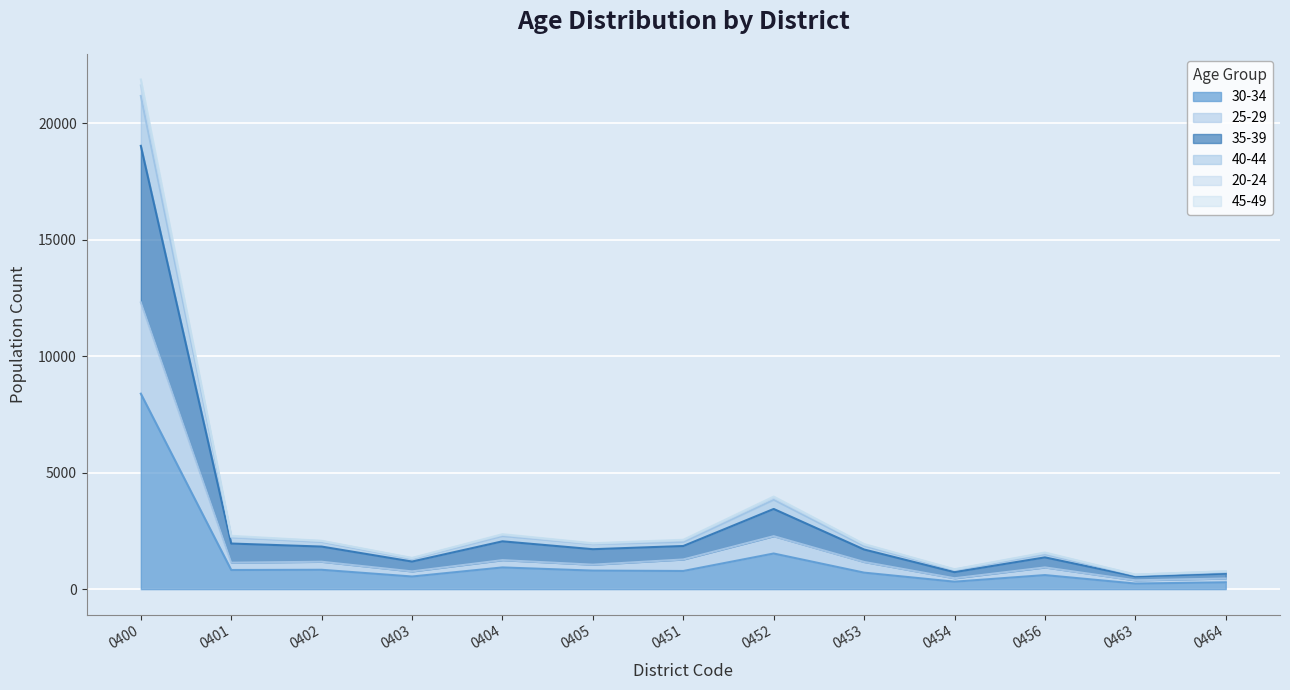

At which label does 35-39 first exceed 1937?

0400